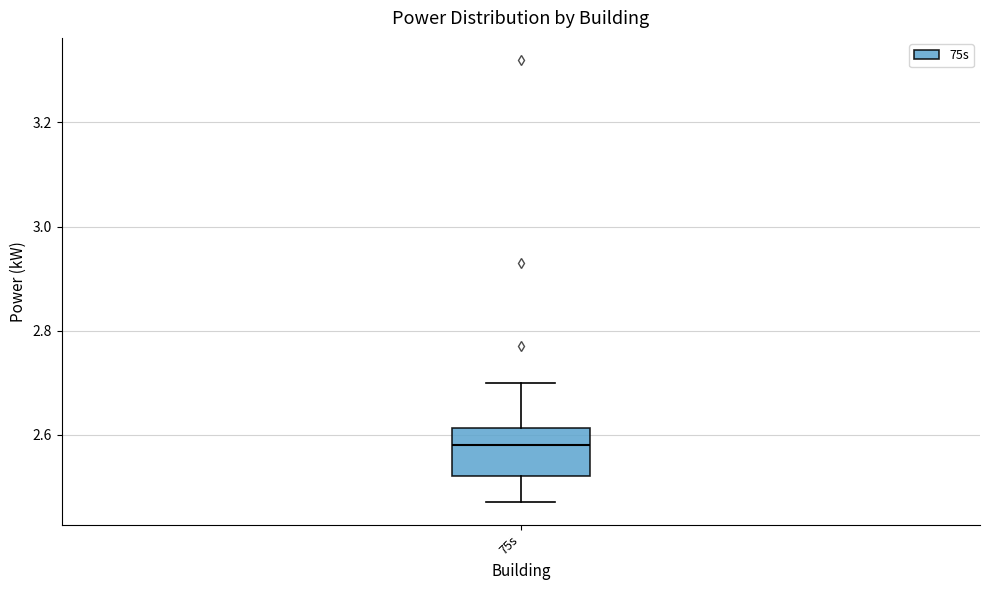

Transcribe this box plot: give where the median line is, the range the box spans, and where the two whiskers end, as read against the y-axis. The values are not printed on the chart, so give them approximately, as read against the axis.

median 2.58, box 2.52 to 2.62, whiskers 2.48 to 2.70